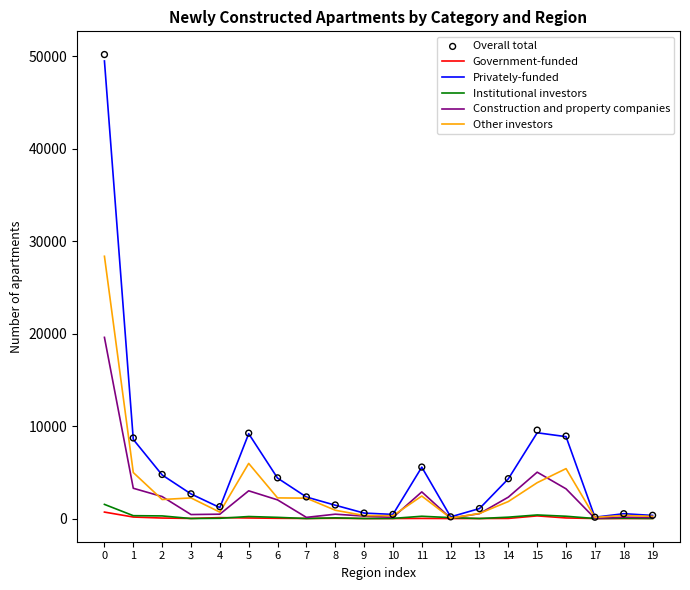

Which series has the largest Y range (max minus min)?

Overall total